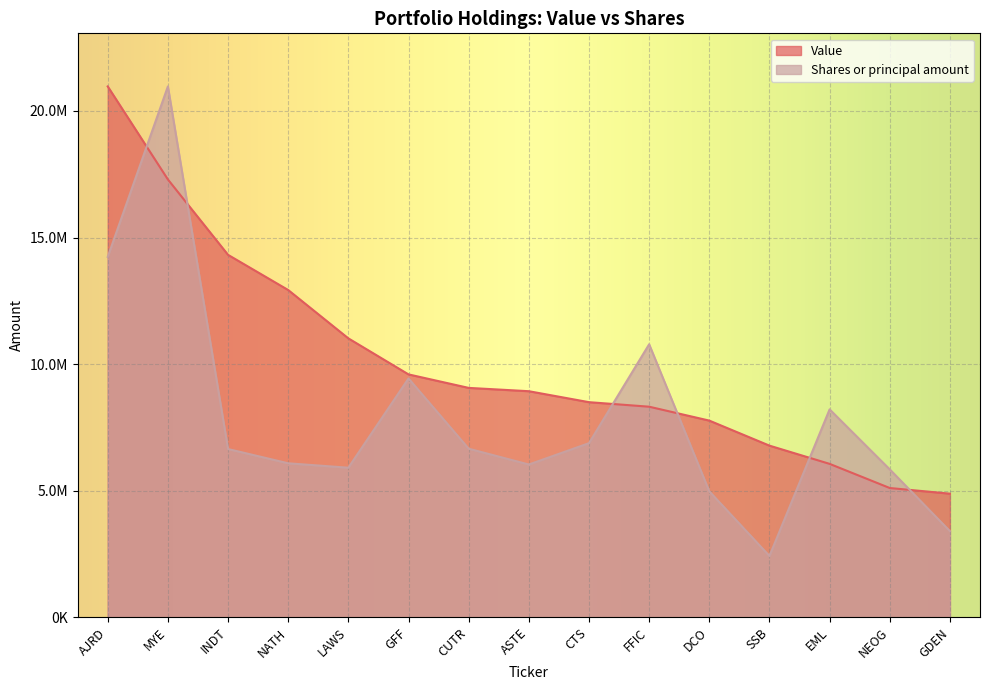

At how many categories does at least one series exceed 10317857?

6